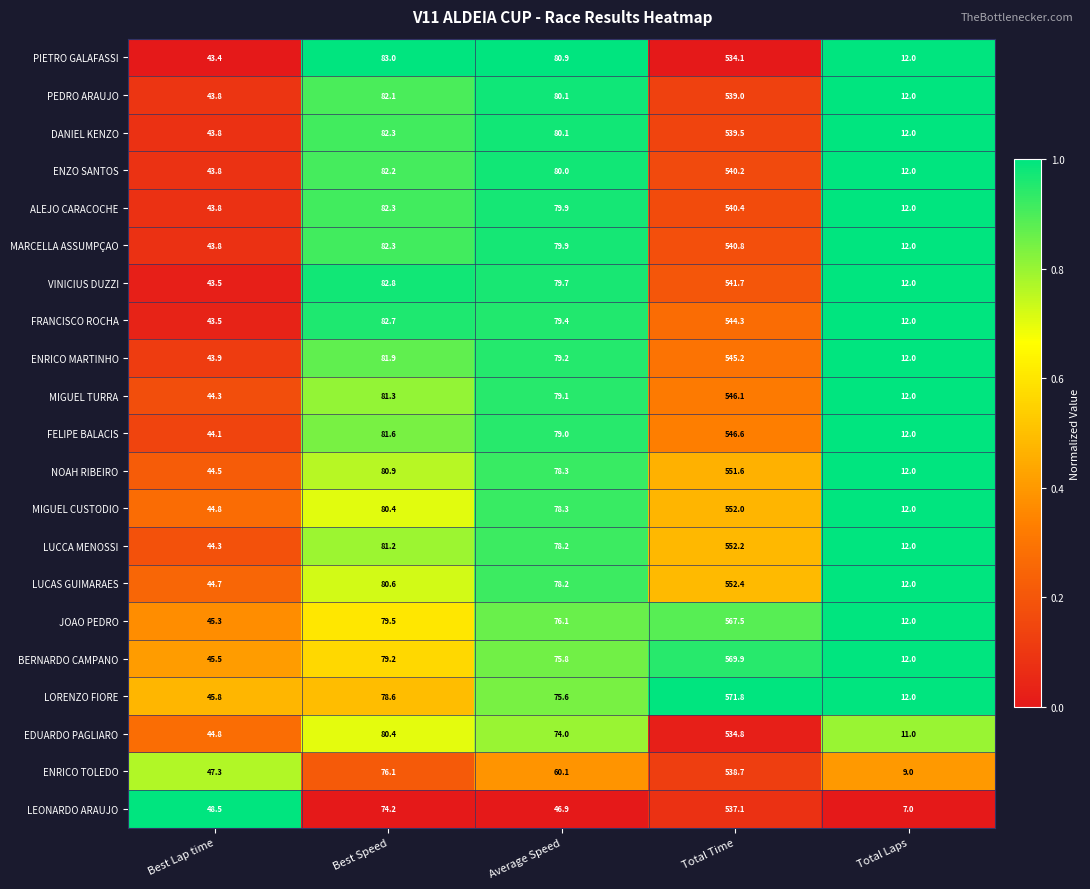

What is the total value across all series at Best Speed?

1695.6